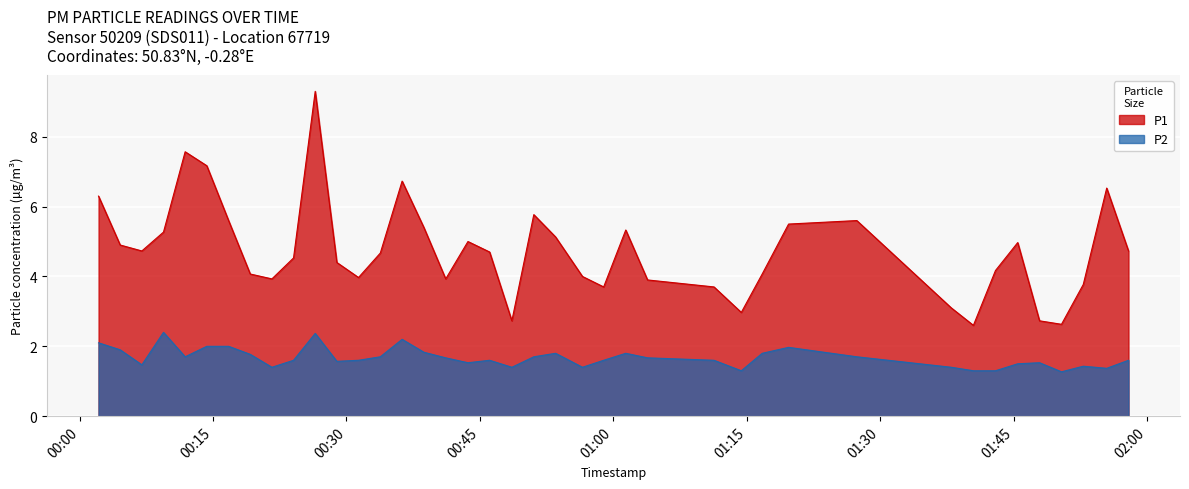

Where is the first local maximum for P1?

2023-04-01T00:11:52